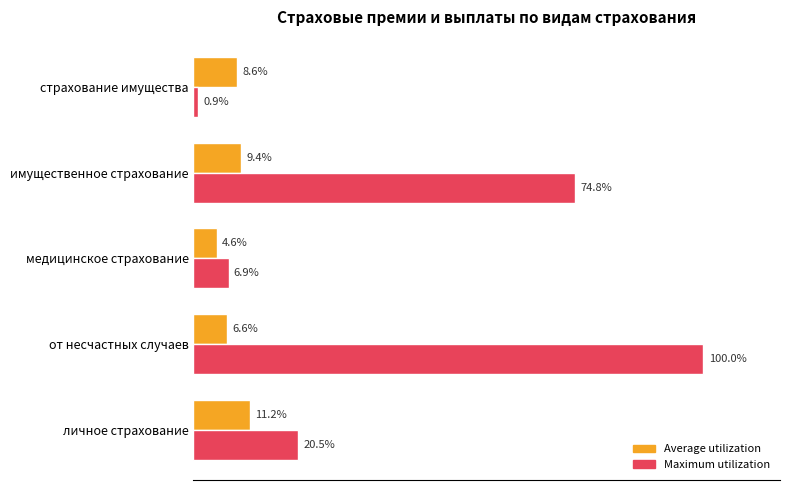

Which label corresponds to the largest value in the chart?

от несчастных случаев